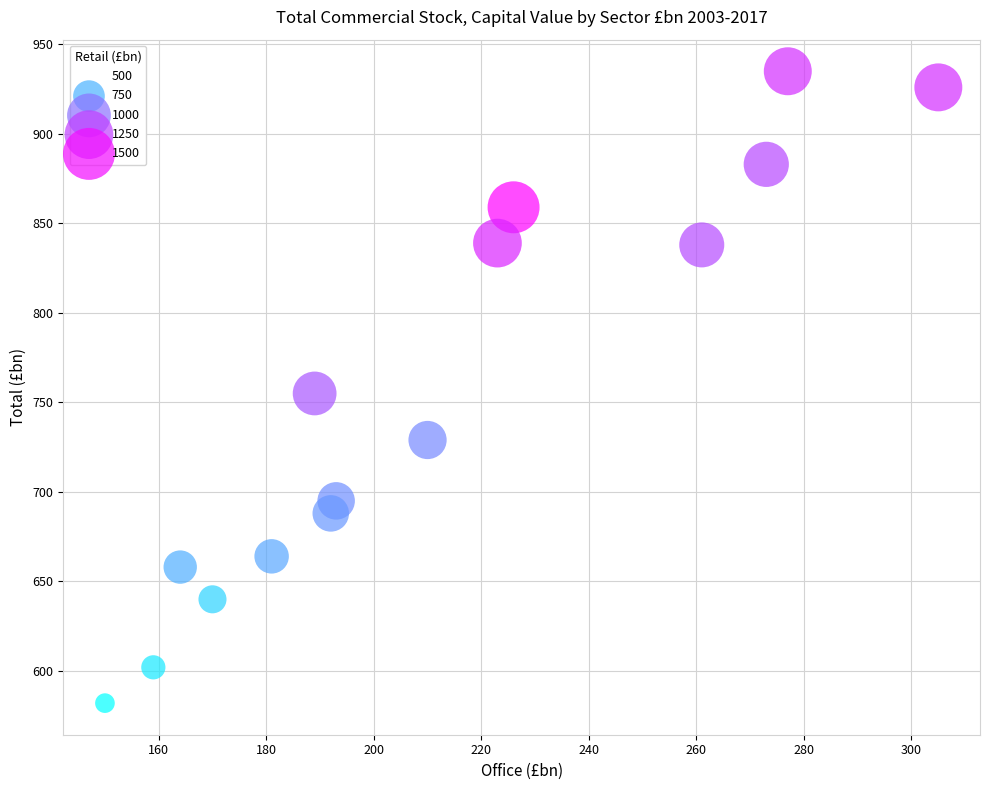

What is the range of X values (max minus min)?

155